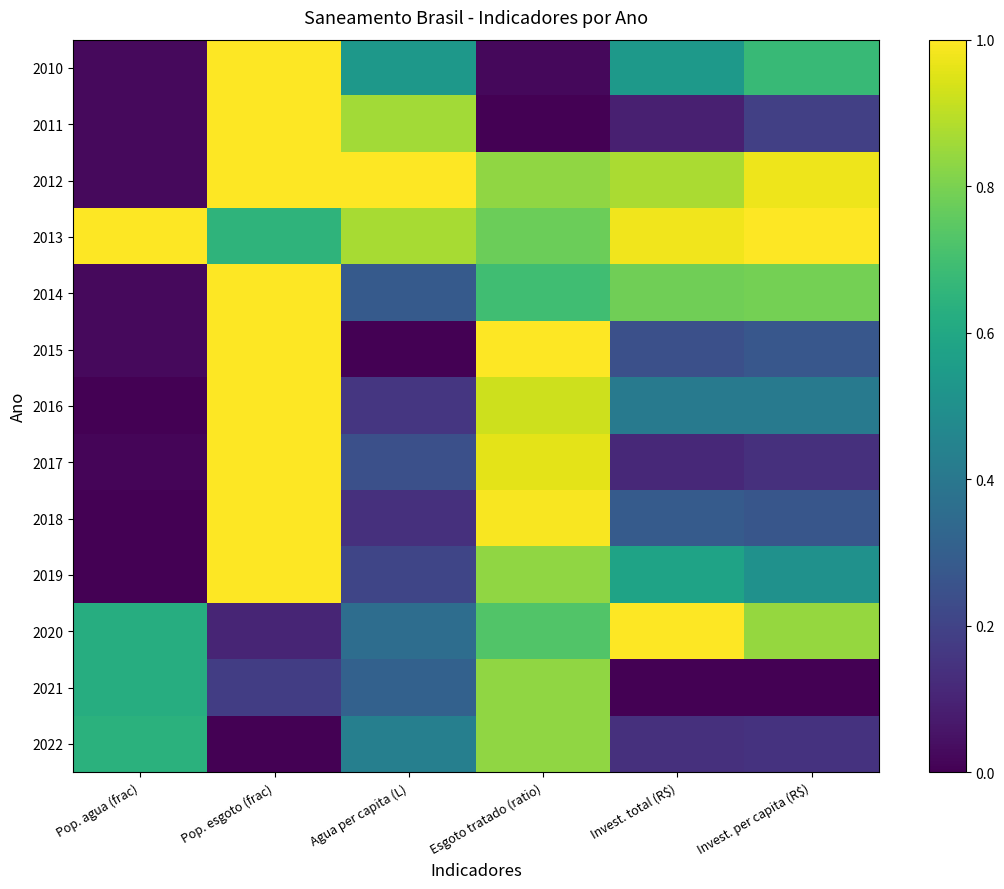

At Esgoto tratado (ratio), list the series in order from largest to smallest.

2015, 2018, 2017, 2016, 2012, 2019, 2021, 2022, 2013, 2020, 2014, 2010, 2011